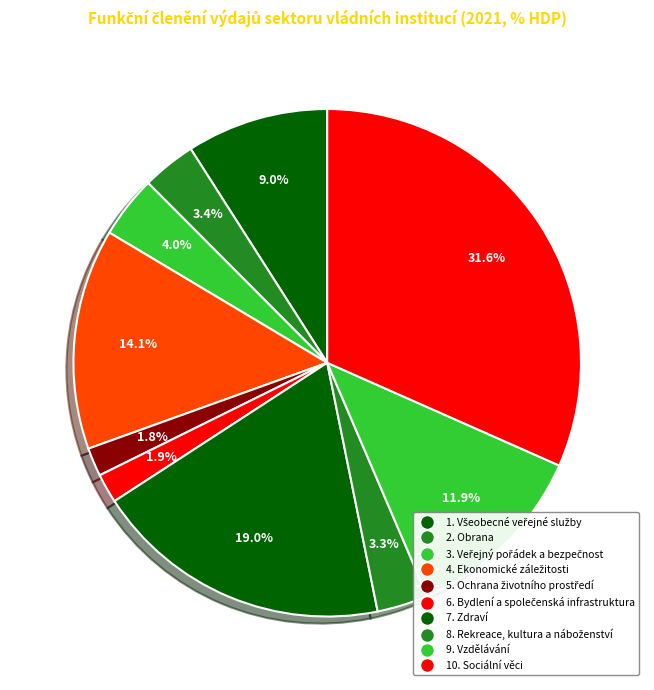

What percentage is the 8. Rekreace, kultura a náboženství slice, to the nearest percent?

3%